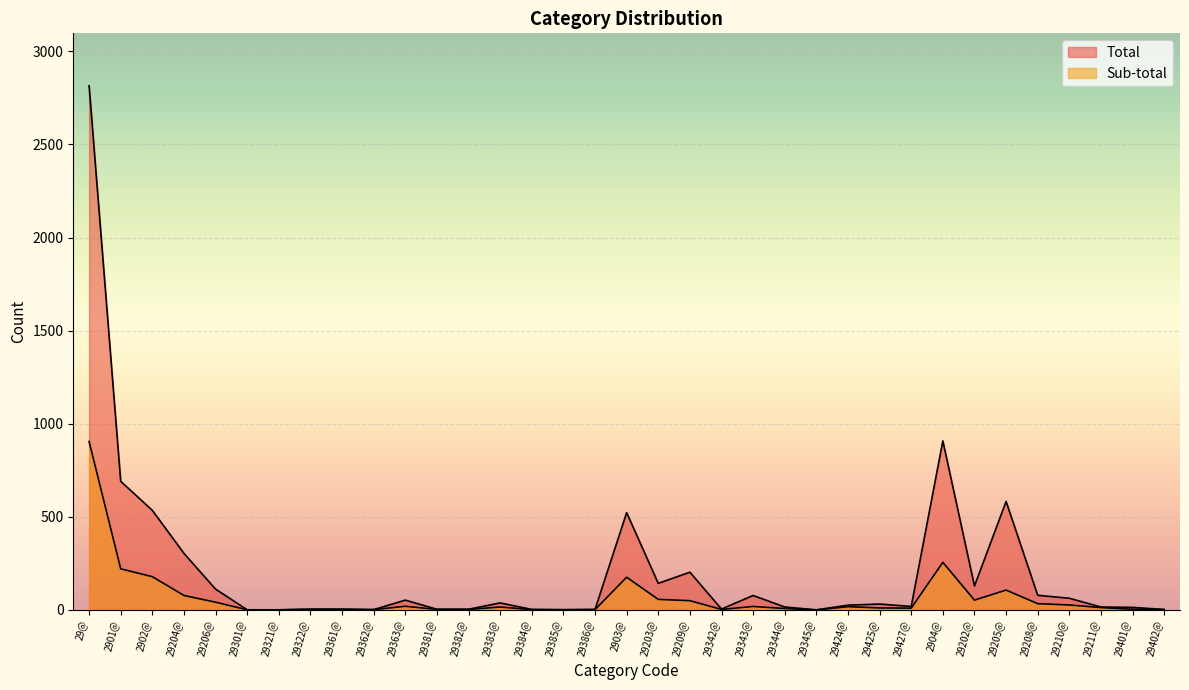

What are all the series names shown in the legend?

Total, Sub-total